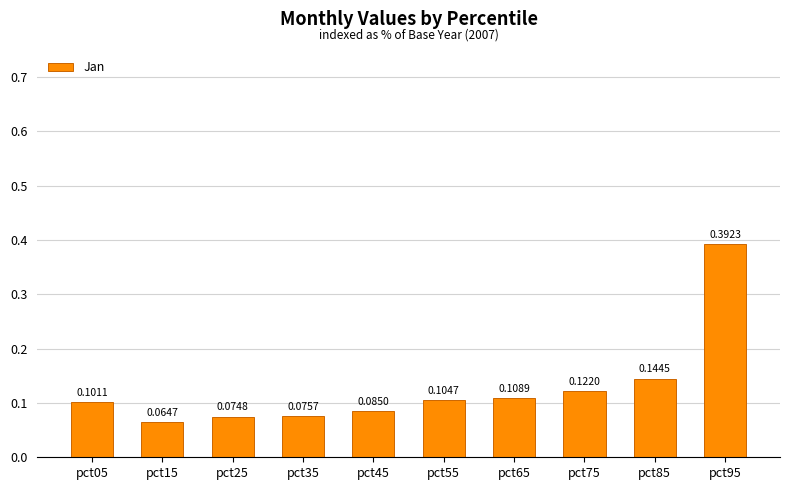

What is the sum of all values?

1.3